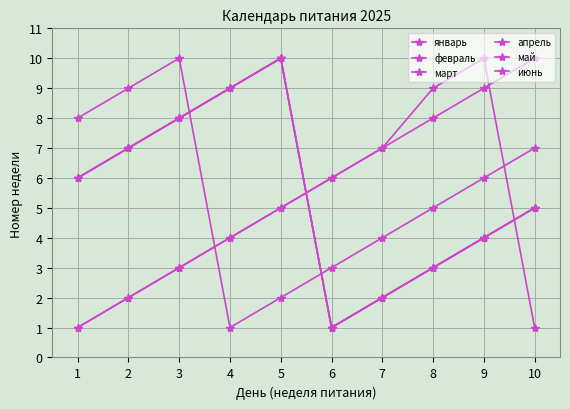

Does the chart have visible grid lines?

Yes